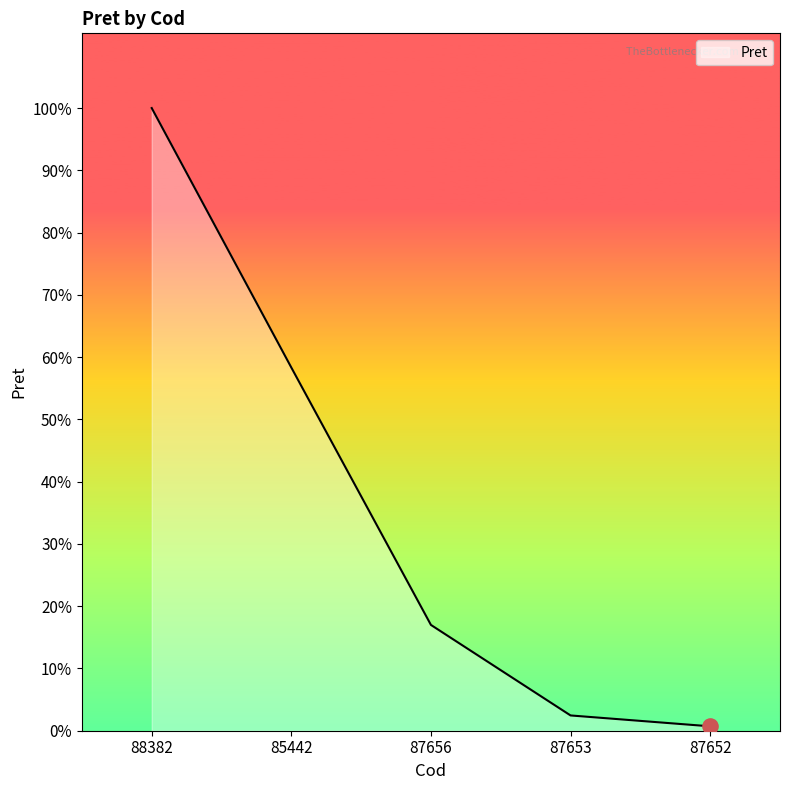

What is the change in value from 88382 to 87653?

-462262.8